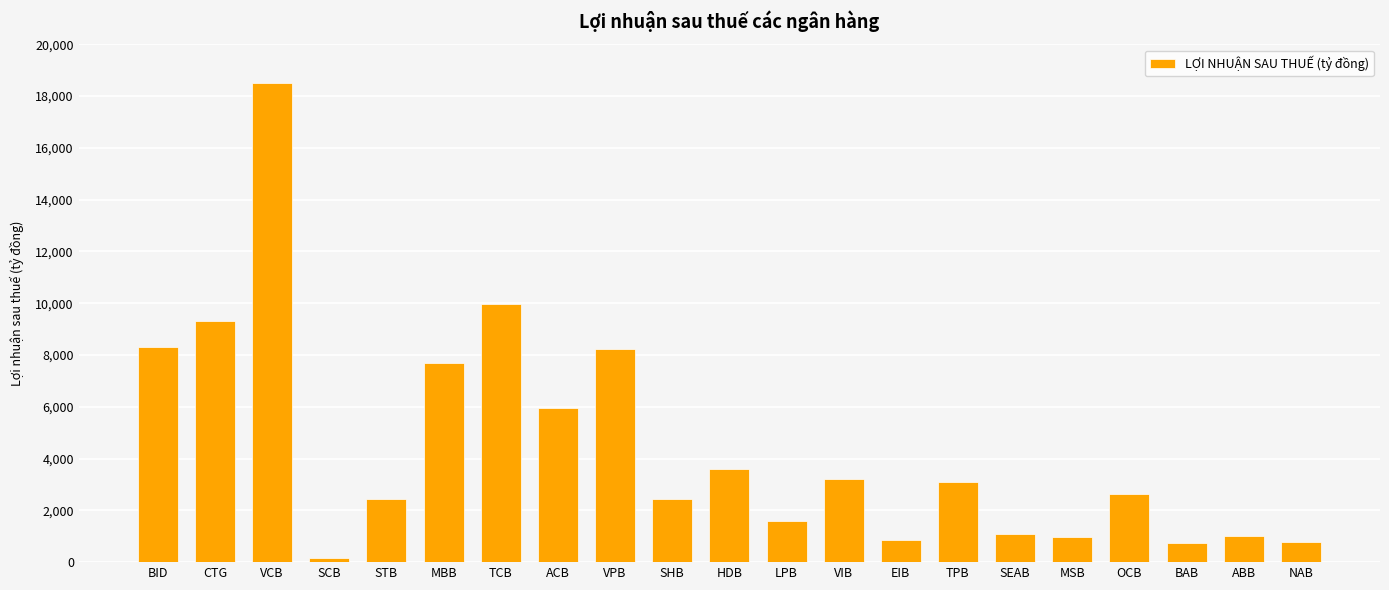

What is the greatest value displayed?

18508.2